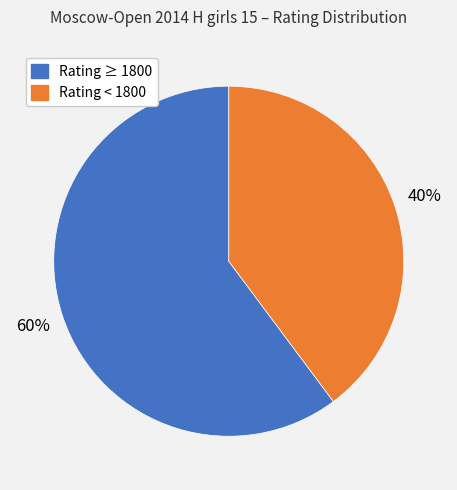

What is the ratio of the value at Rating < 1800 to the value at Rating ≥ 1800?

0.7